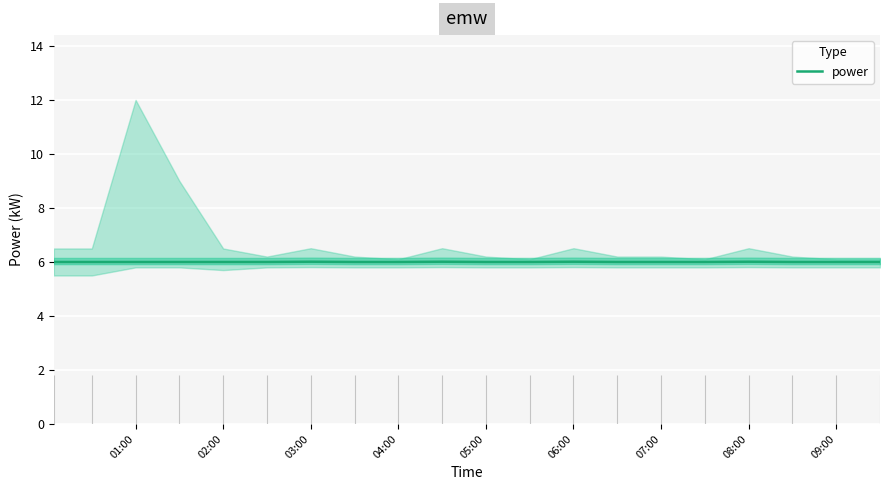

True or false: power has a value of 6.0 at 02:00.

True